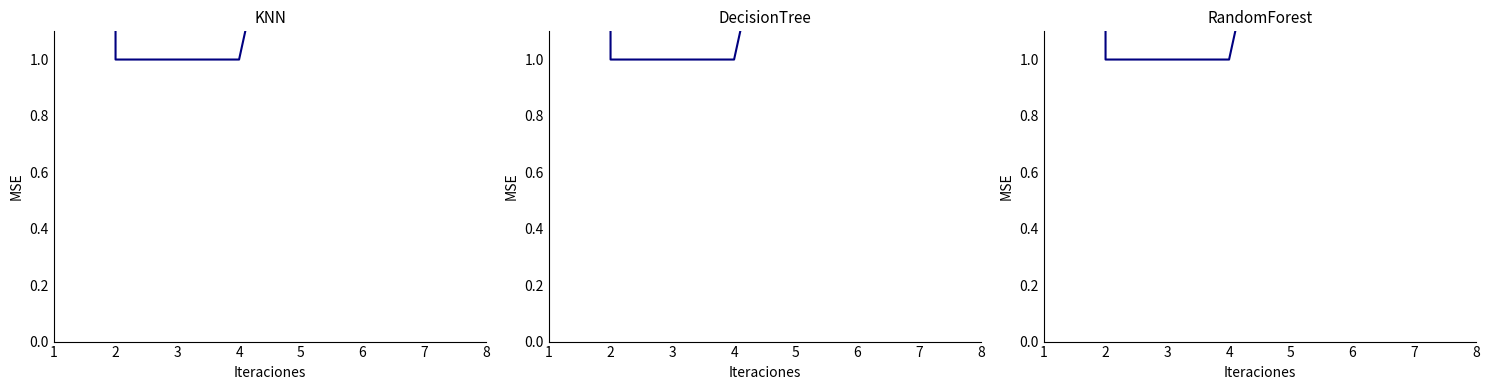

At which label does the data first exceed 2?

1